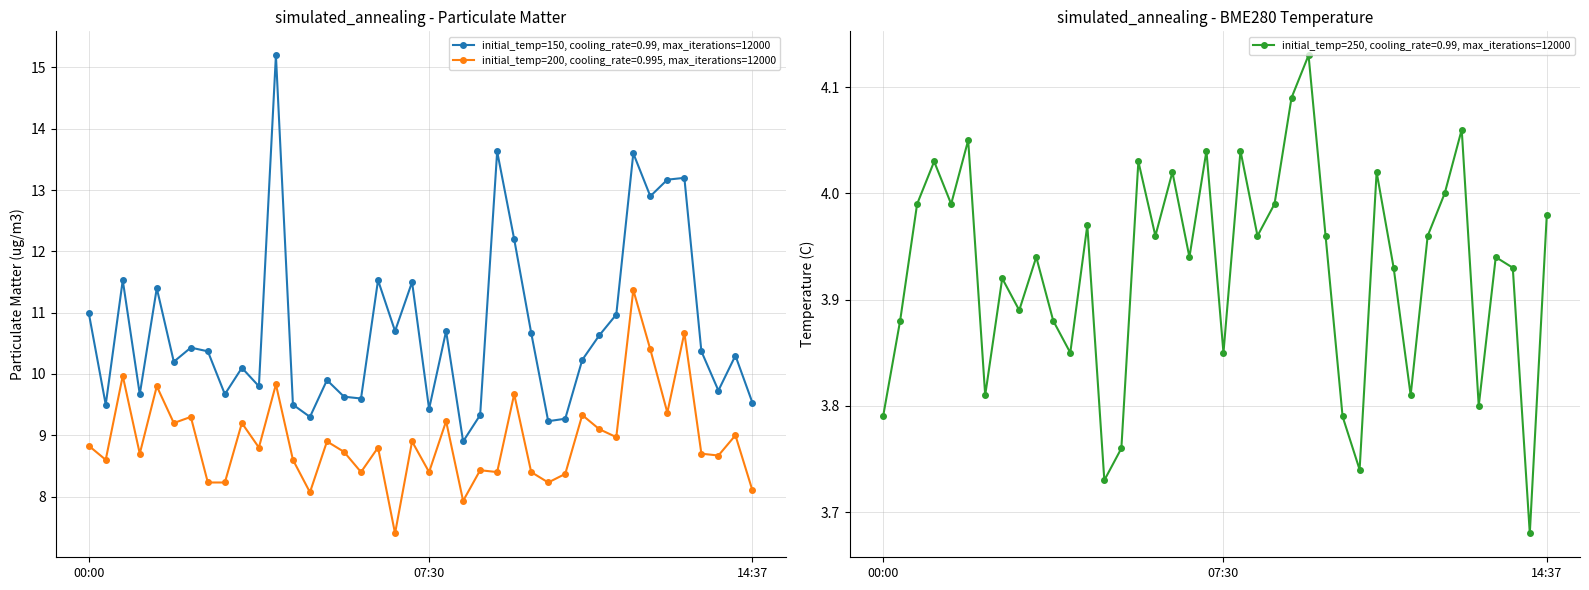

What is the spread (max minus min) of values at 10:07?

5.4